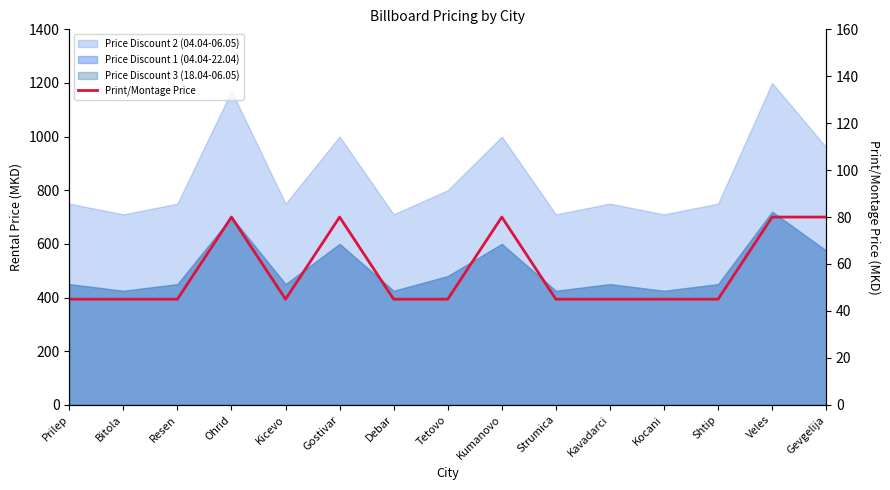

Which category has the lowest value across all series?

Prilep